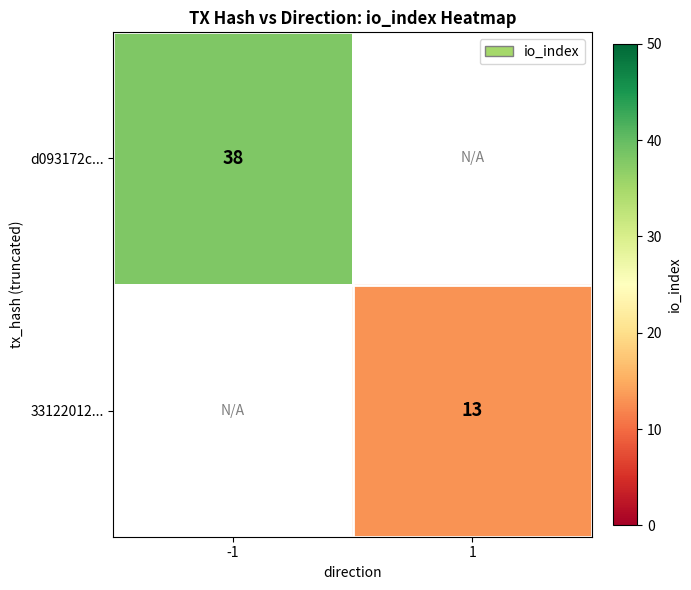

Is it true that 33122012... equals 7.3 at 1?

False